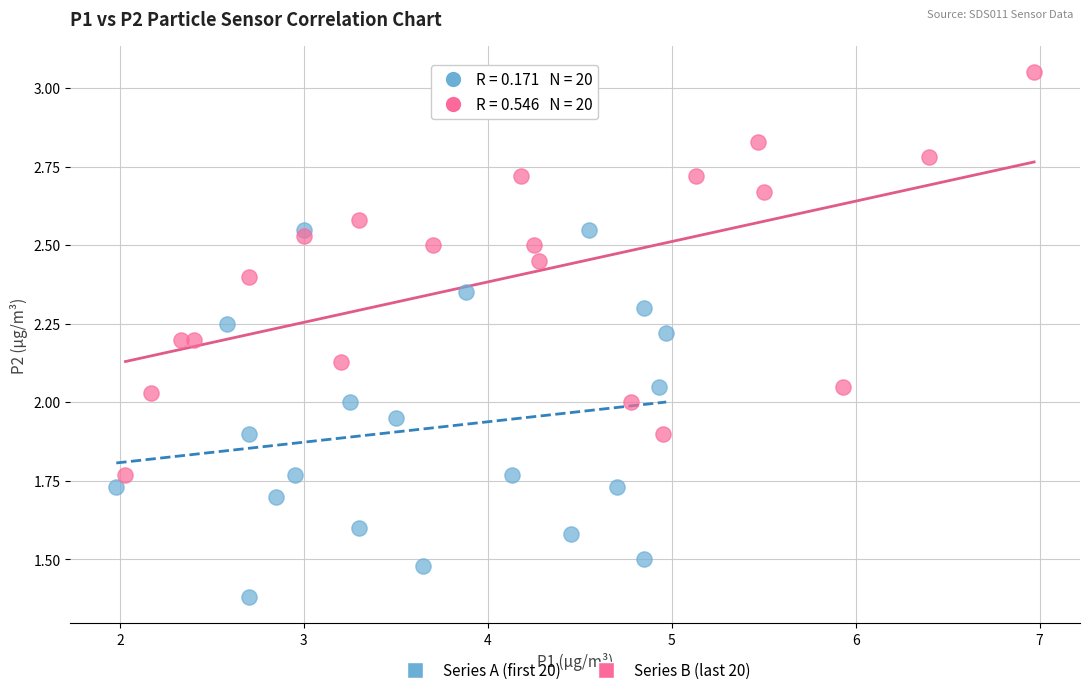

Which series reaches the minimum Y coordinate?

Series A (first 20)